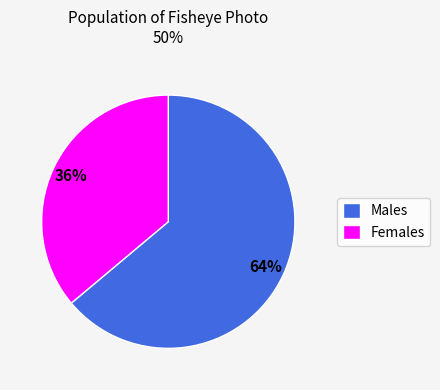

How many slices are in this pie chart?

2